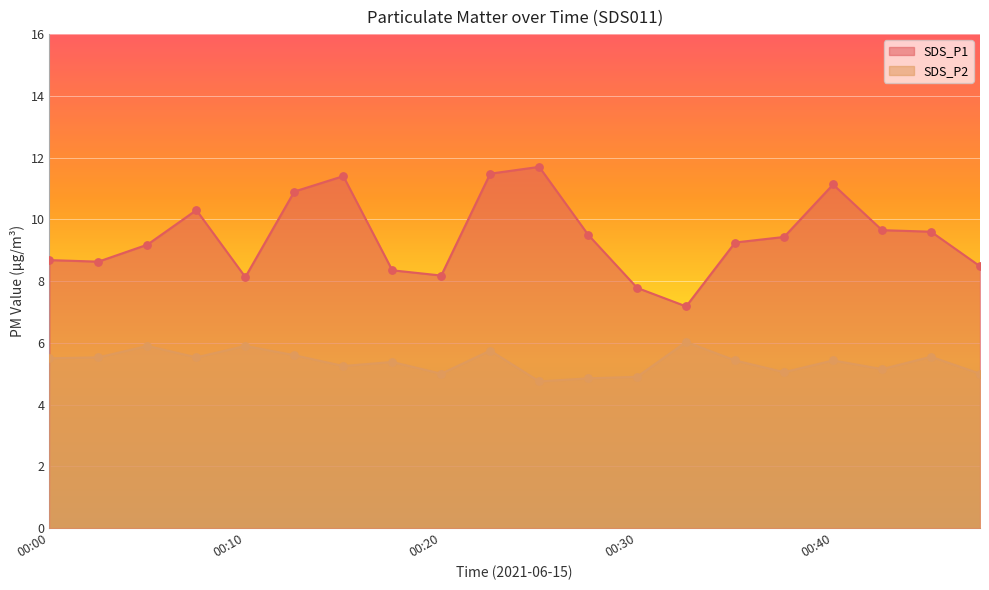

What are all the series names shown in the legend?

SDS_P1, SDS_P2